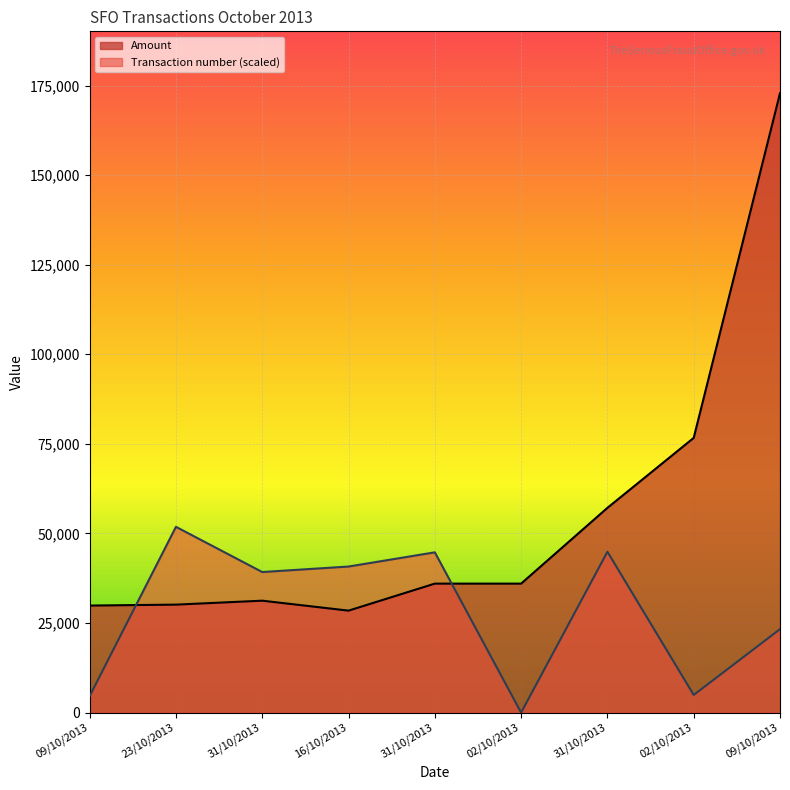

At which category does Amount reach its first local peak?

31/10/2013